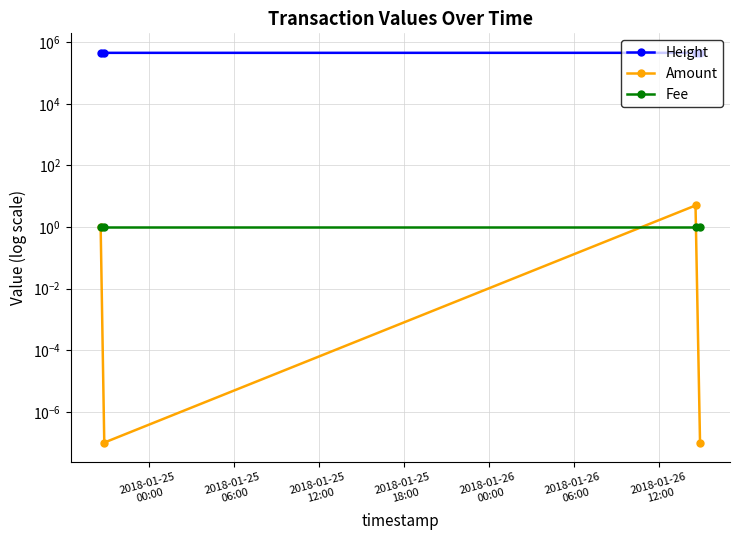

What is the sum of all Fee values?

4.0